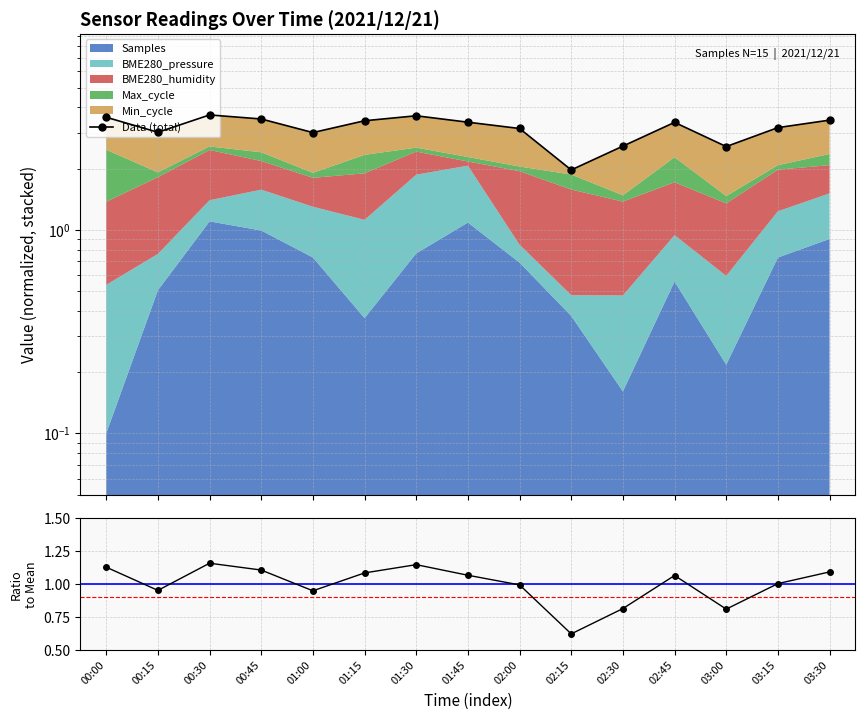

How many interior local valleys does the Data (total) series have?

4